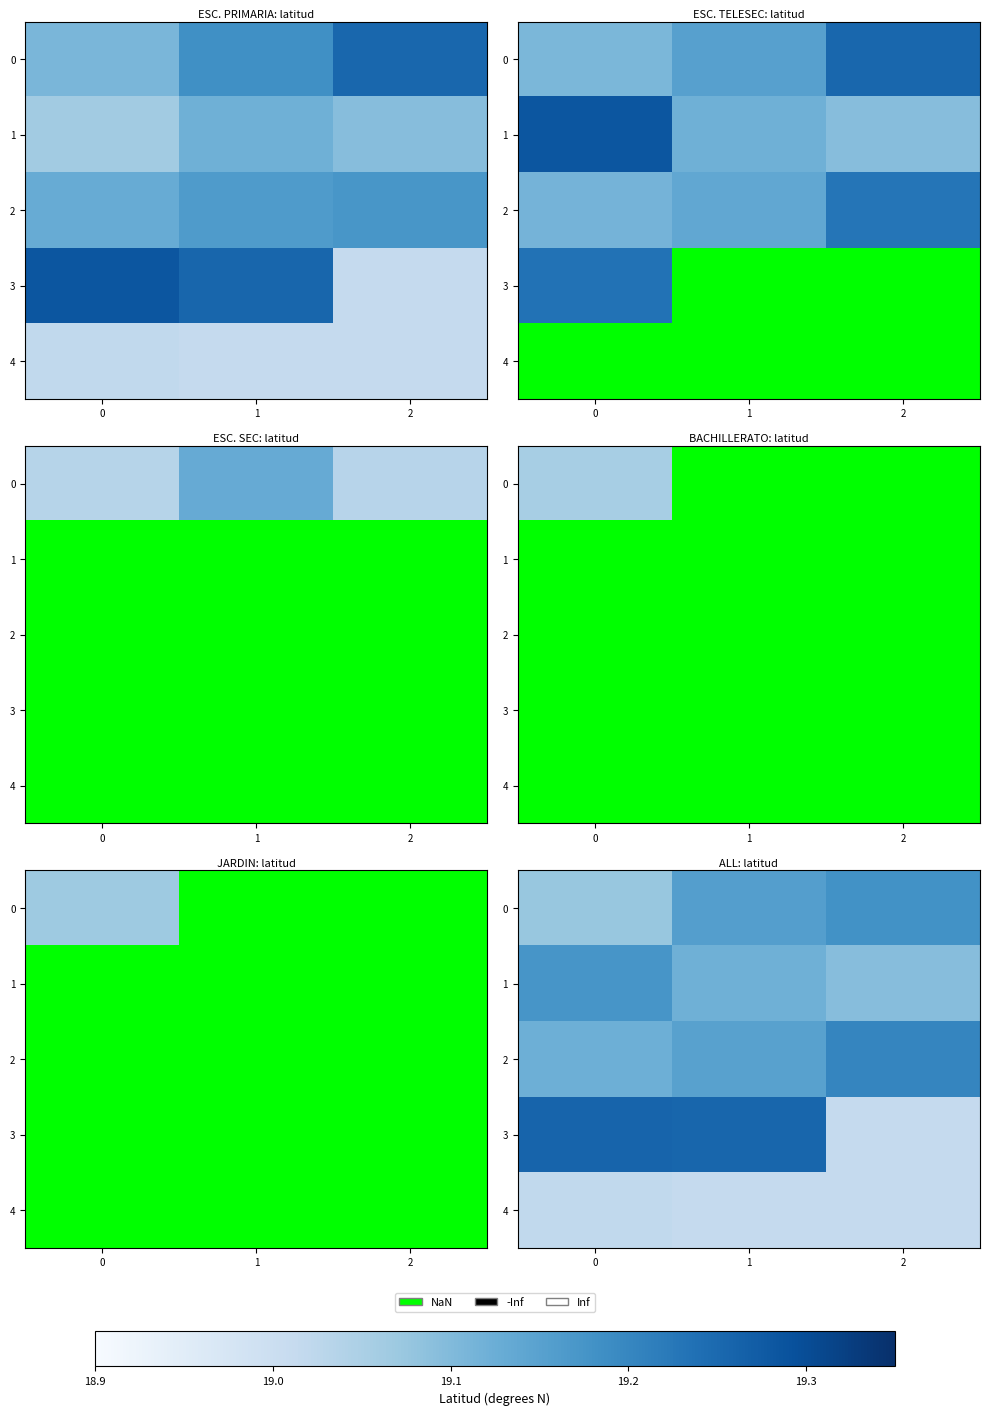

Between 0 and 2, which is larger?

2